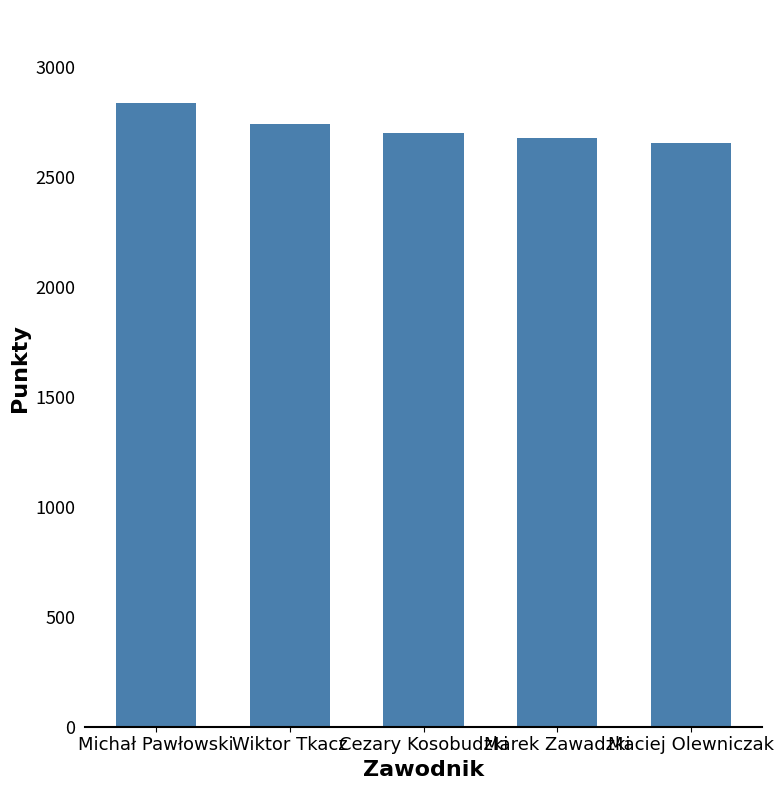

Reading right to left, extract all data points from this chart.

Maciej Olewniczak=2655	Marek Zawadzki=2677	Cezary Kosobudzki=2701	Wiktor Tkacz=2740	Michał Pawłowski=2834